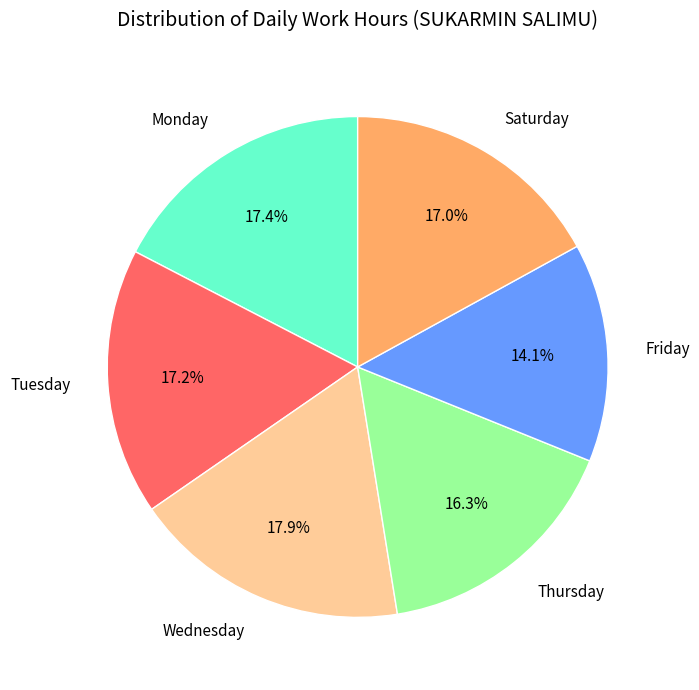

Is there any slice that represents more than half of the pie?

No